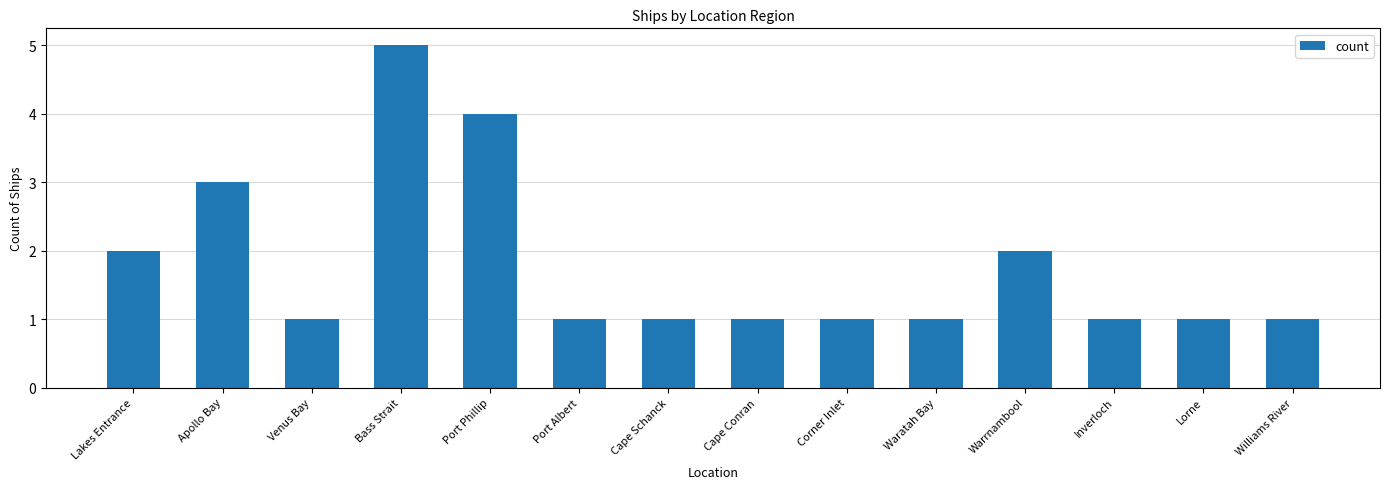

What is the value of the 1st bar from the left?

2